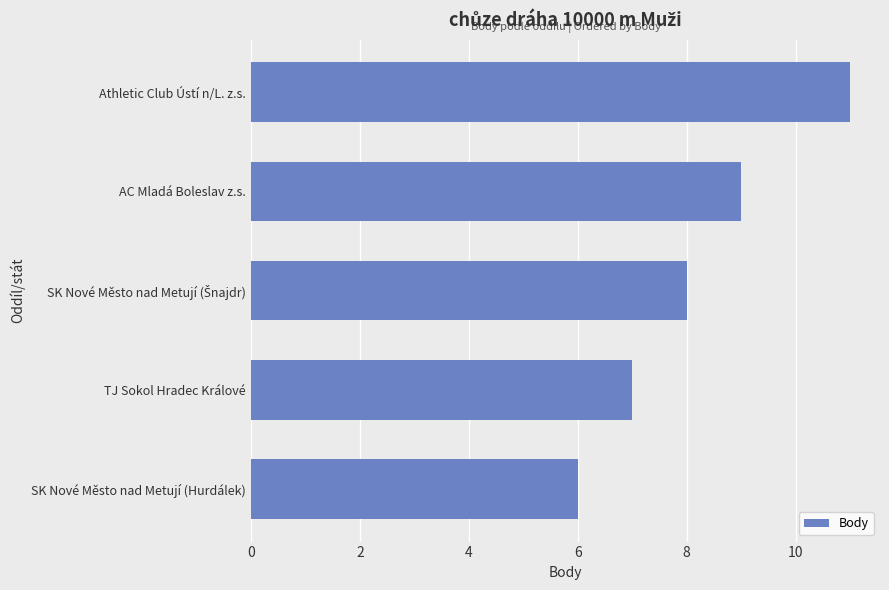

How many bars are there in total?

5